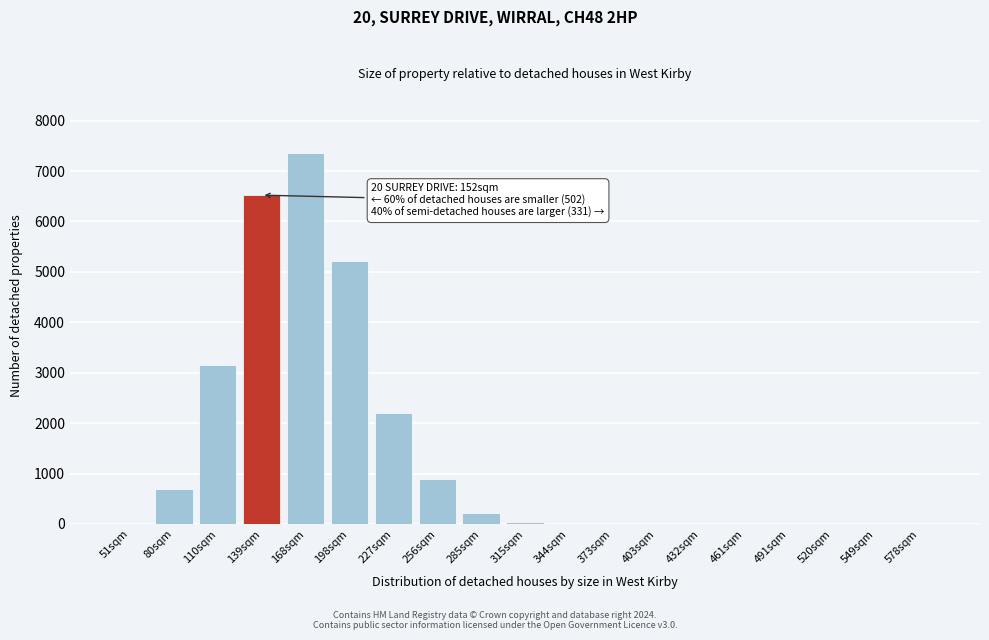

What is the sum of all values?

26279